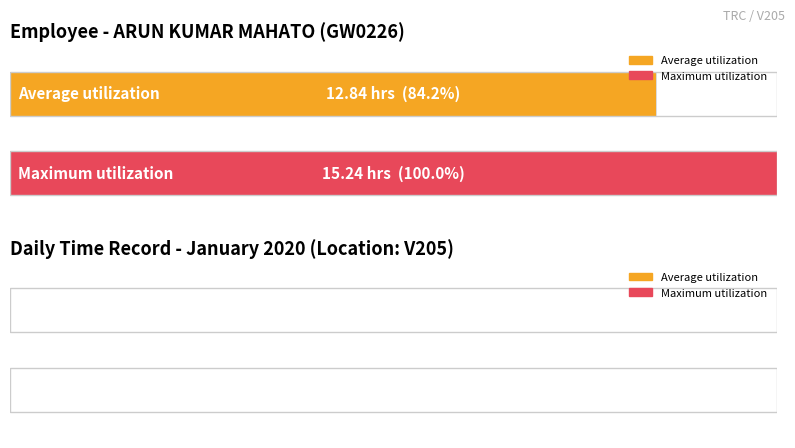

What is the approximate value of Maximum utilization at 6?

15.2